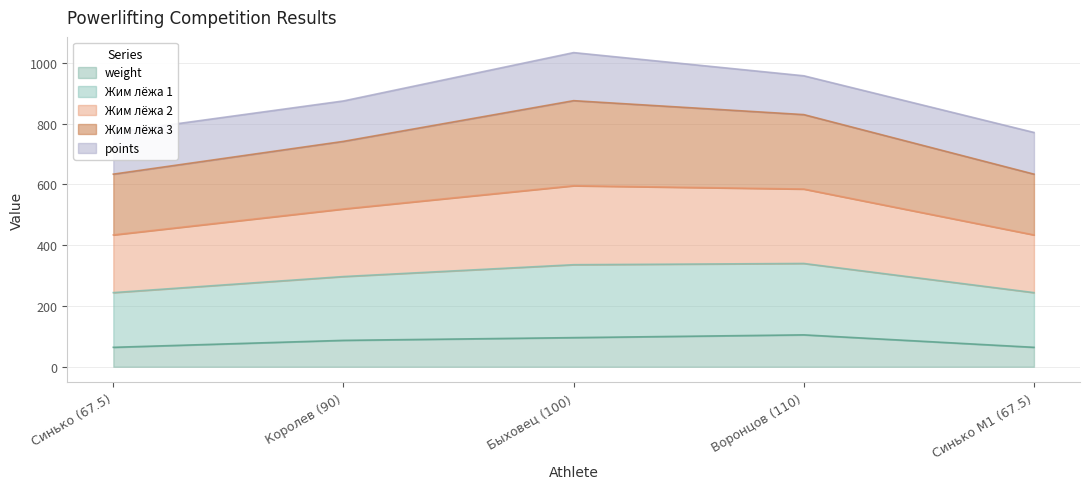

What is the maximum value for weight?

105.0